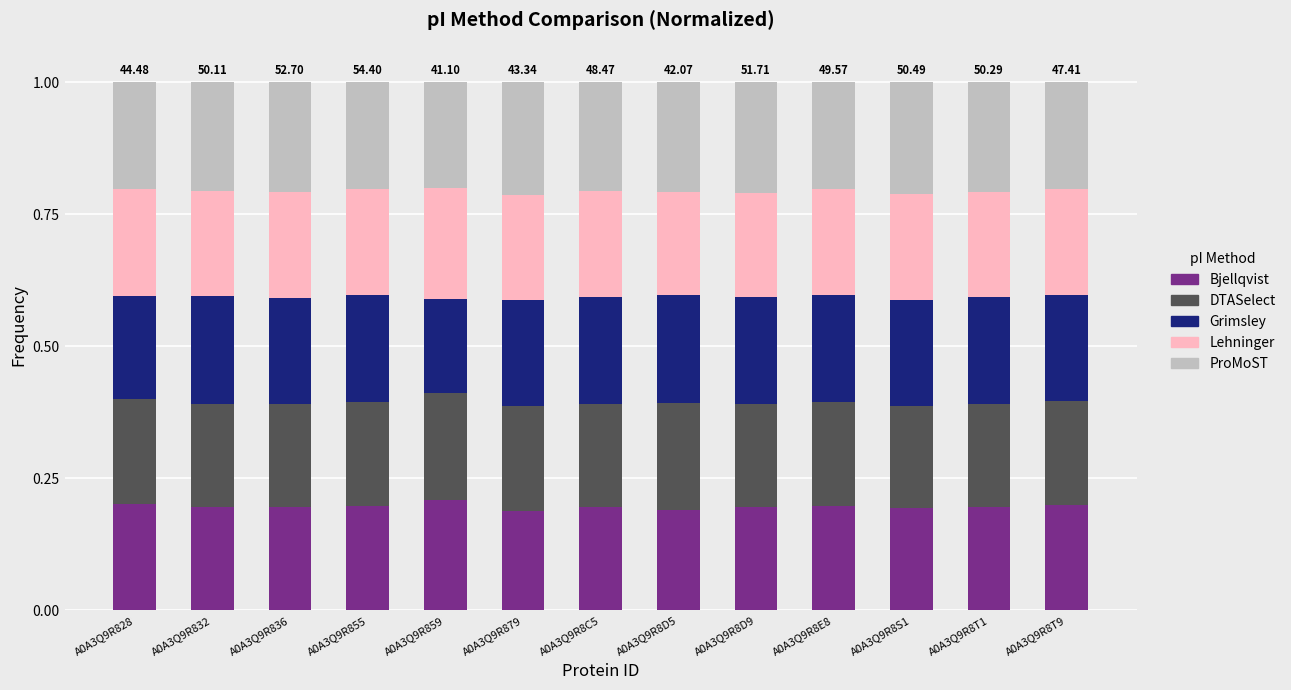

What is the total value across all series at A0A3Q9R859?

1.0